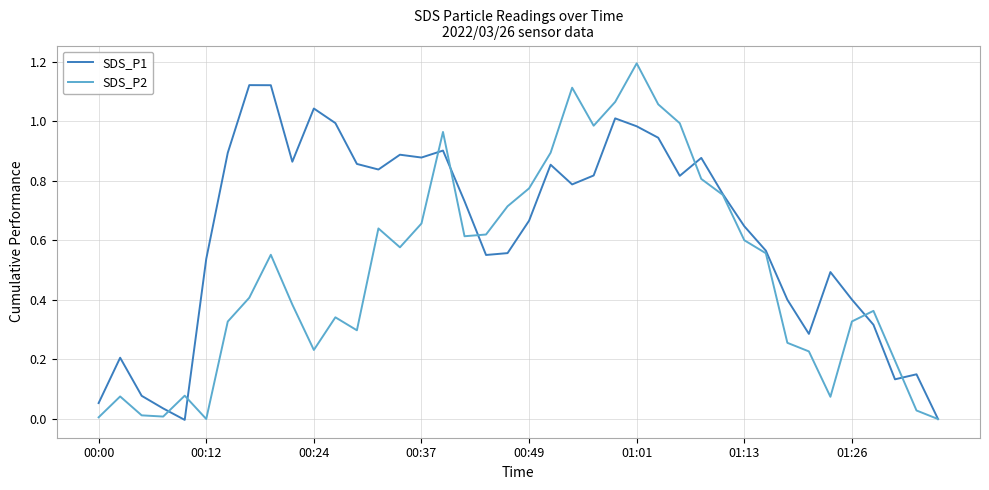

What is the maximum value shown in the chart?

1.2